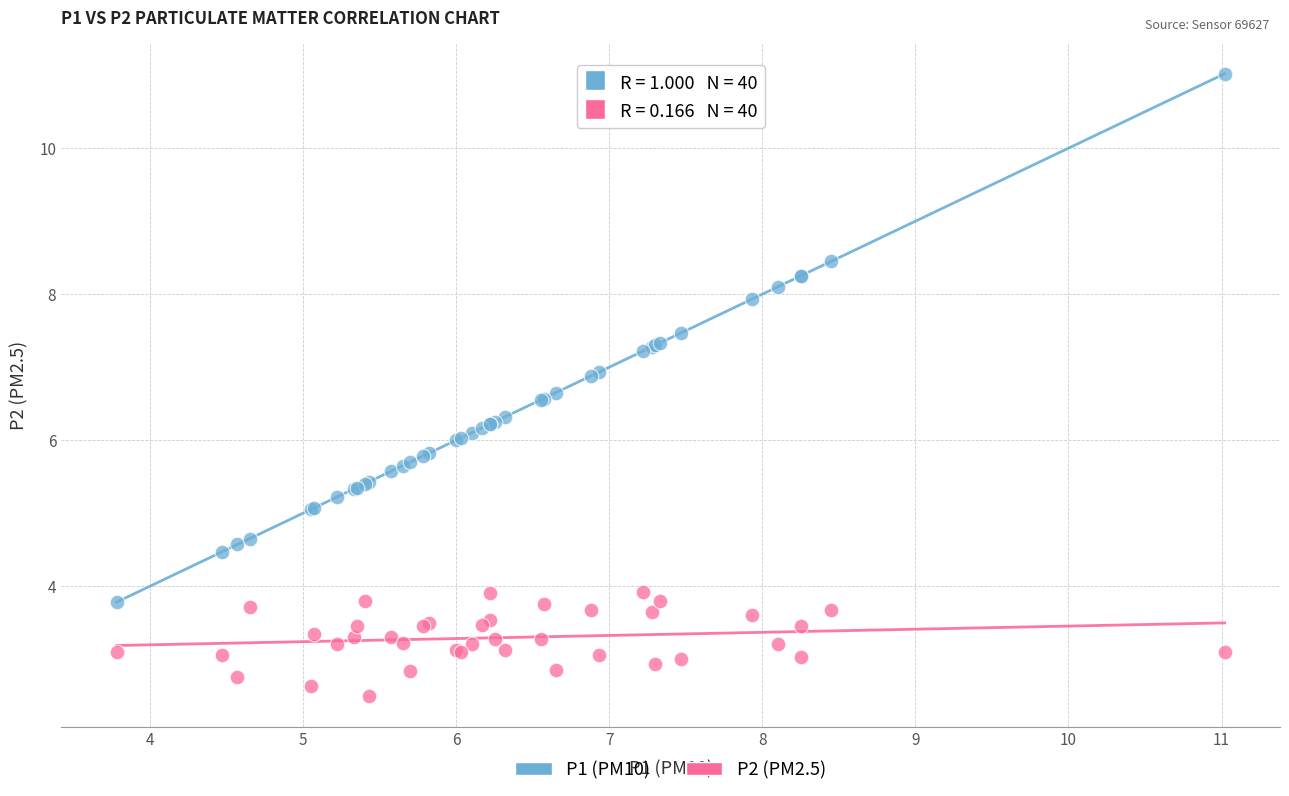

Which series reaches the minimum Y coordinate?

P2 (PM2.5)